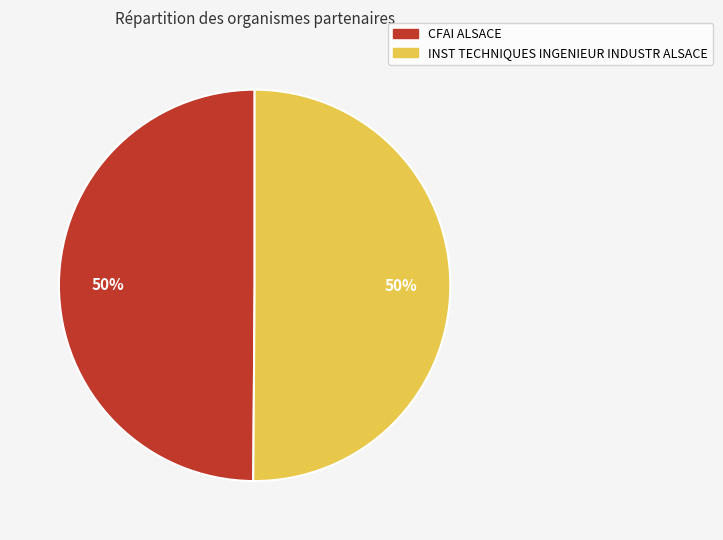

What percentage is the INST TECHNIQUES INGENIEUR INDUSTR ALSACE slice, to the nearest percent?

50%